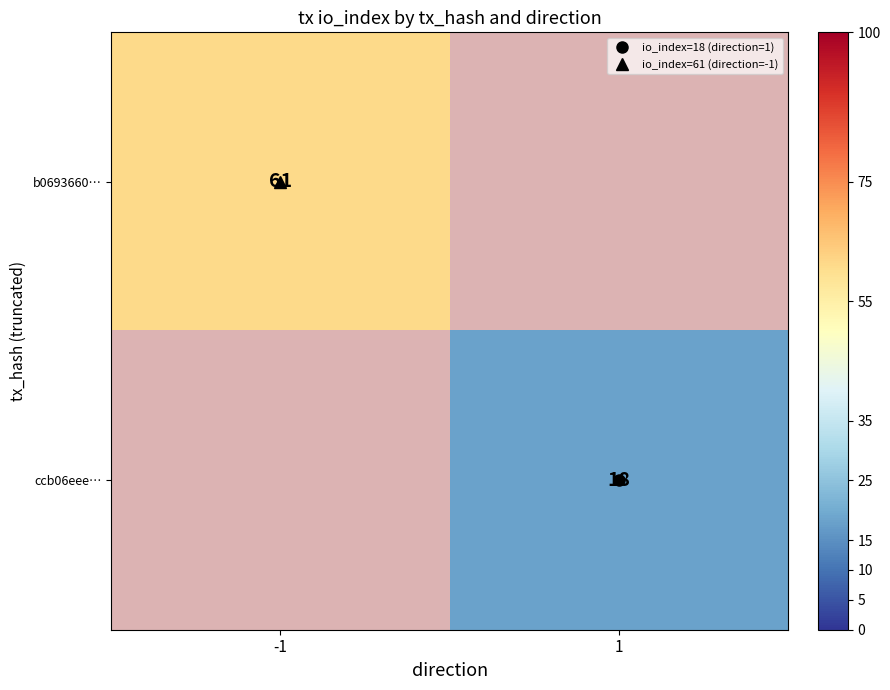

How many positive values does the b0693660… series have?

1